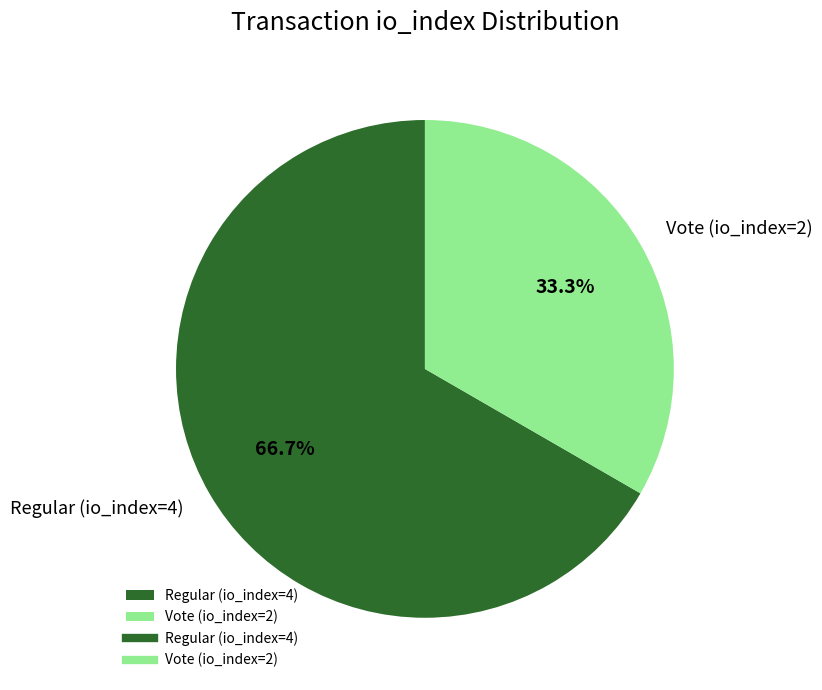

To the nearest percent, what is the combined percentage of Regular (io_index=4) and Vote (io_index=2)?

100%